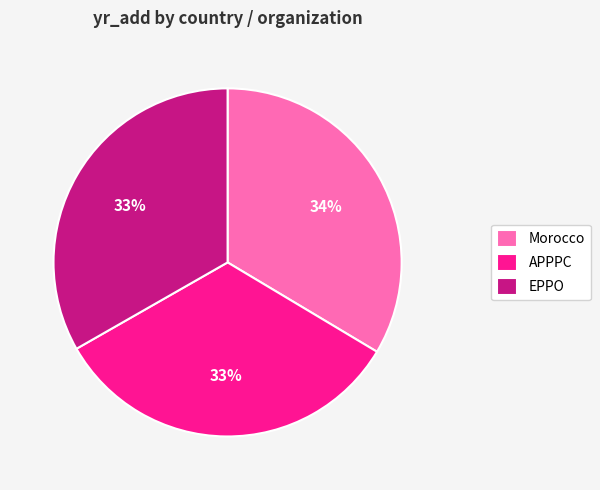

To the nearest percent, what is the combined percentage of EPPO and APPPC?

66%